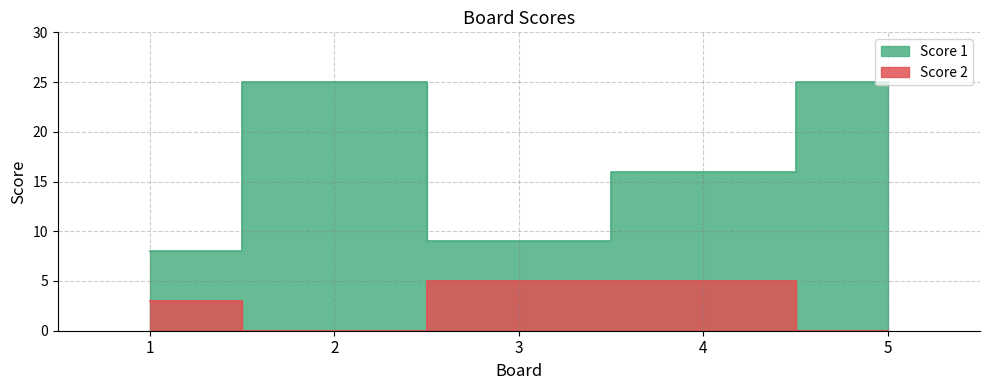

How many data points in Score 2 are above 3?

2